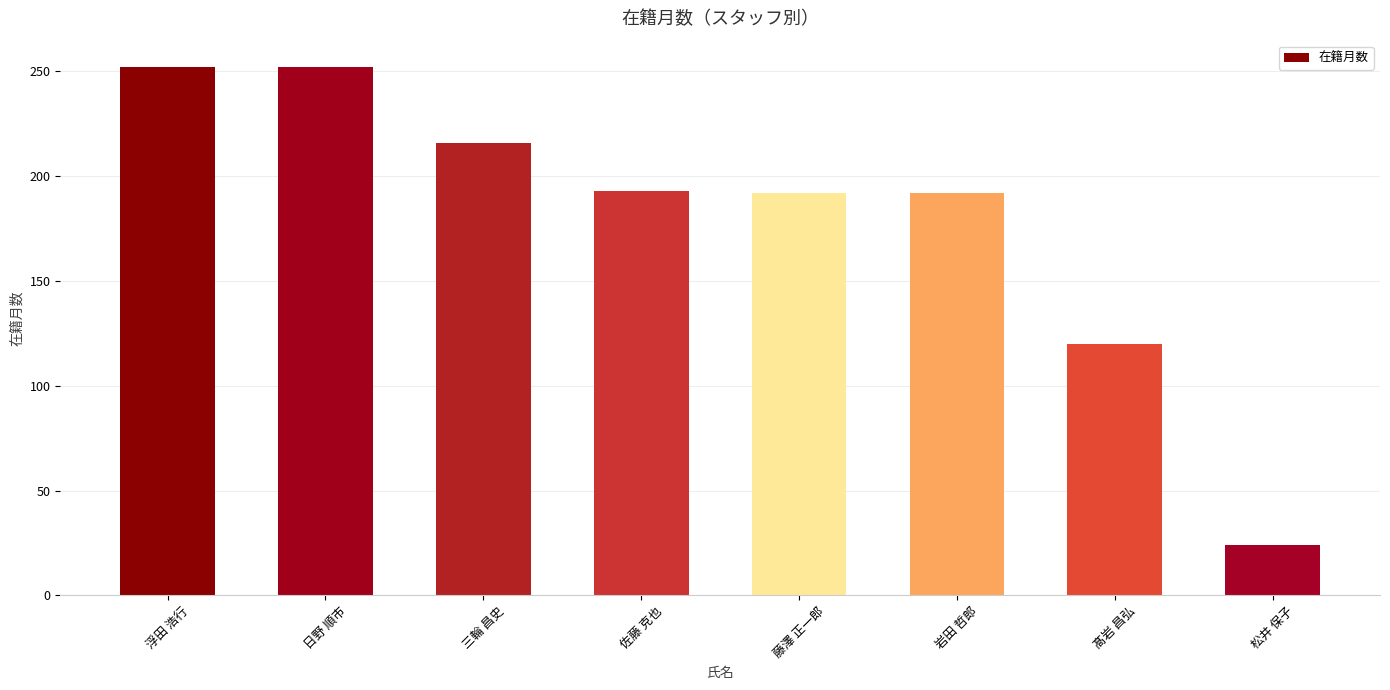

What is the smallest value displayed?

24